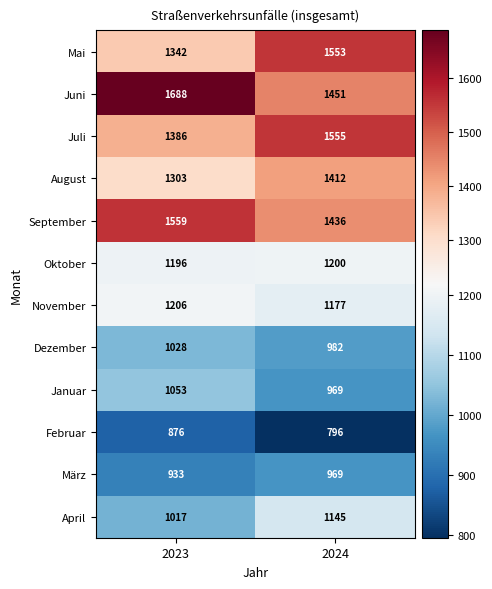

What is the difference between the highest and lowest values at 2024?

759